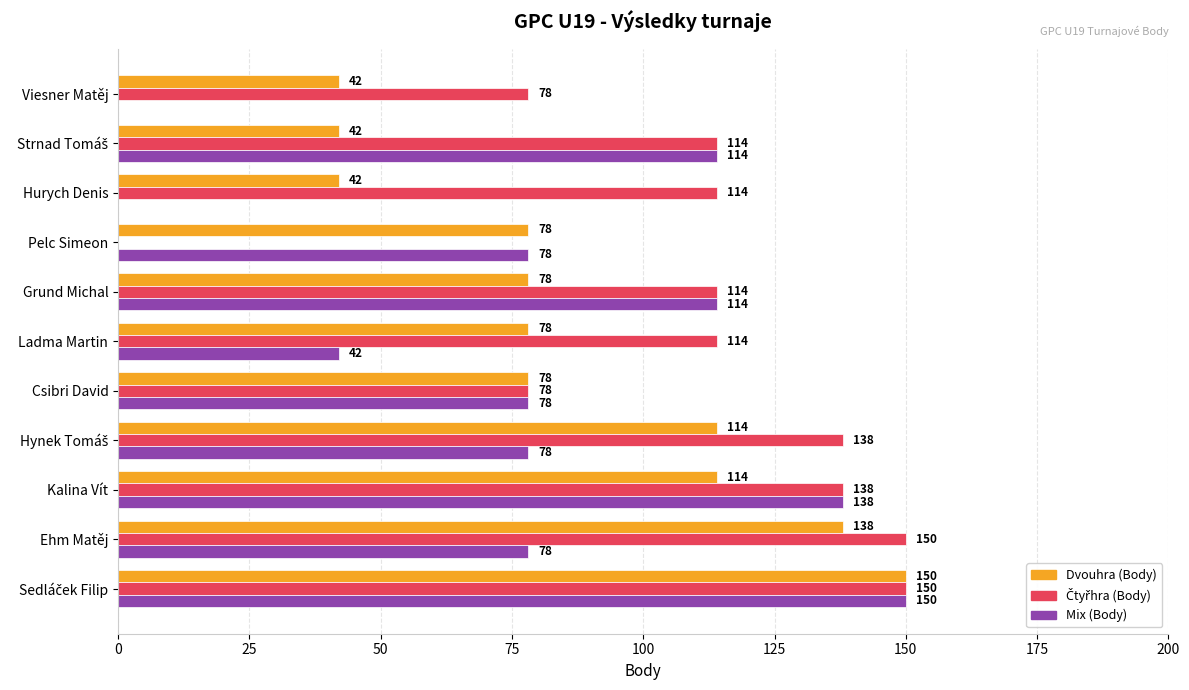

True or false: Dvouhra (Body) has a value of 88 at Ehm Matěj.

False